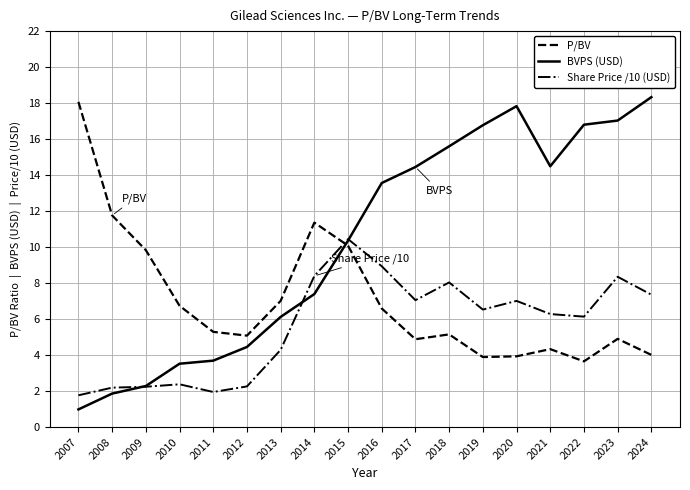

How many times do BVPS (USD) and Share Price /10 (USD) cross each other?

3